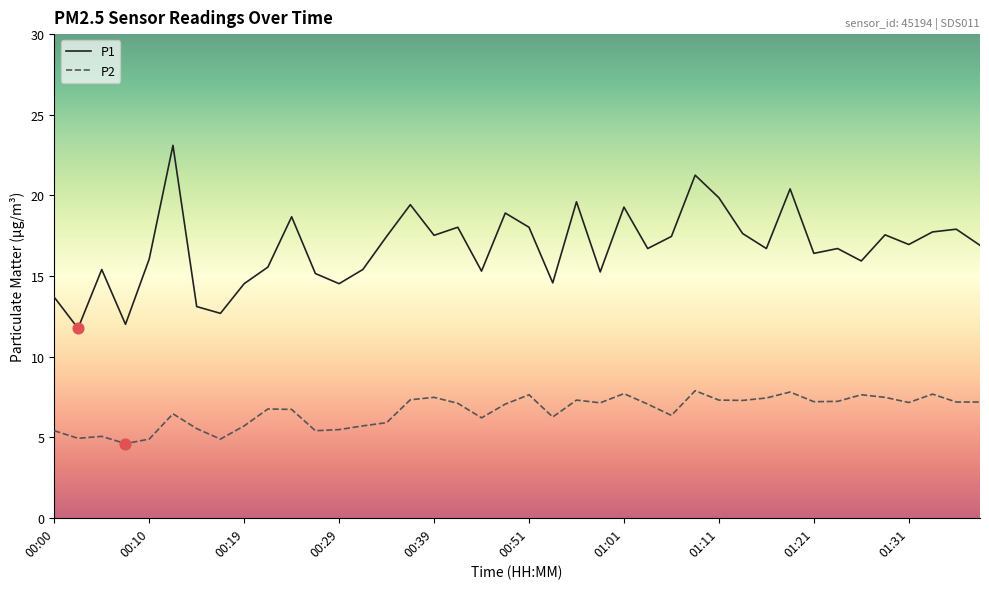

At how many categories does at least one series exceed 10?

40